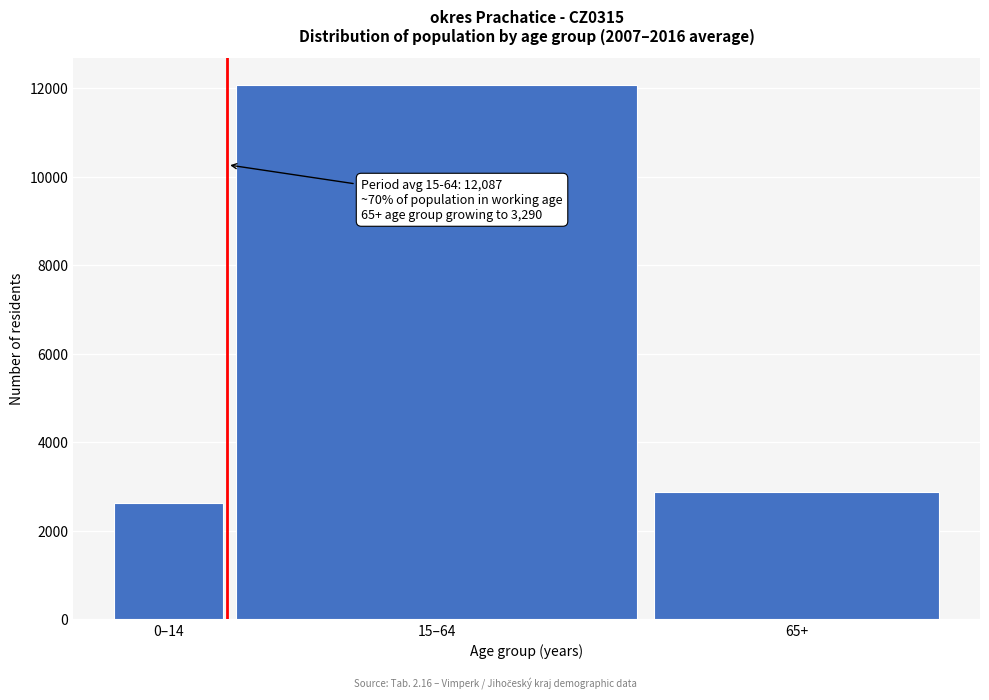

Reading left to right, extract all data points from this chart.

0–14=2618.3	15–64=12087.3	65+=2875.9